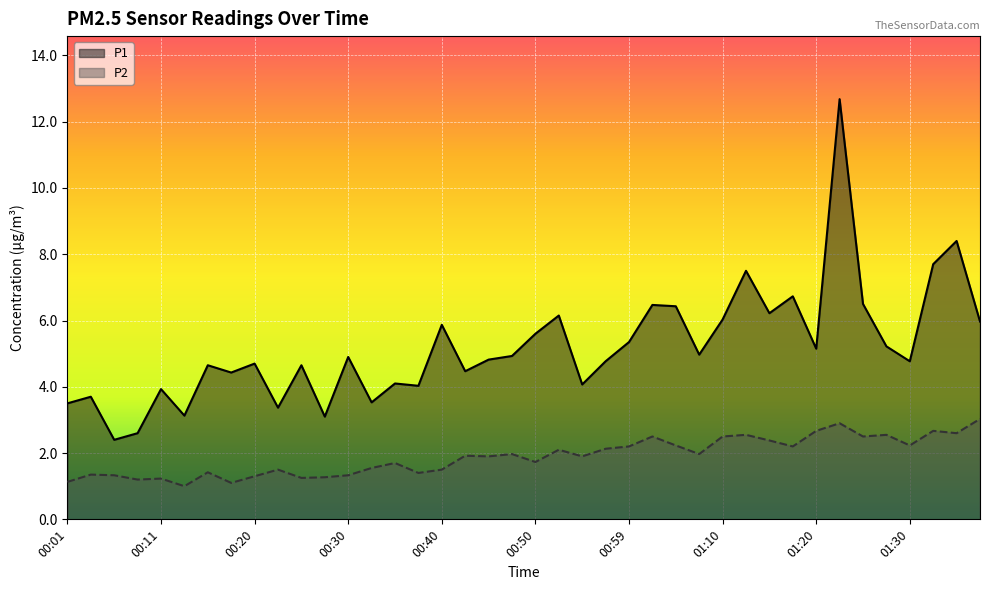

Rank the series by their maximum value, from highest to lowest.

P1, P2